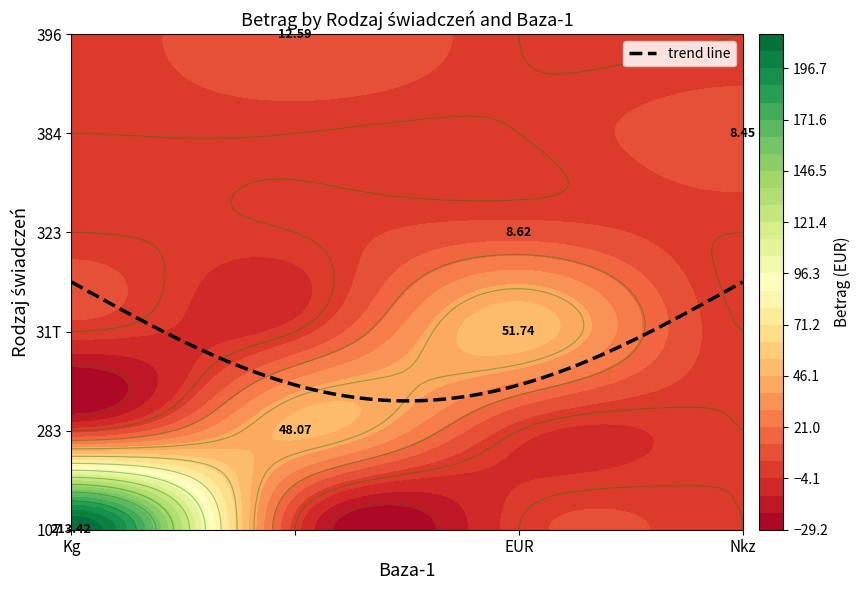

Count the number of categories in the chart.

4